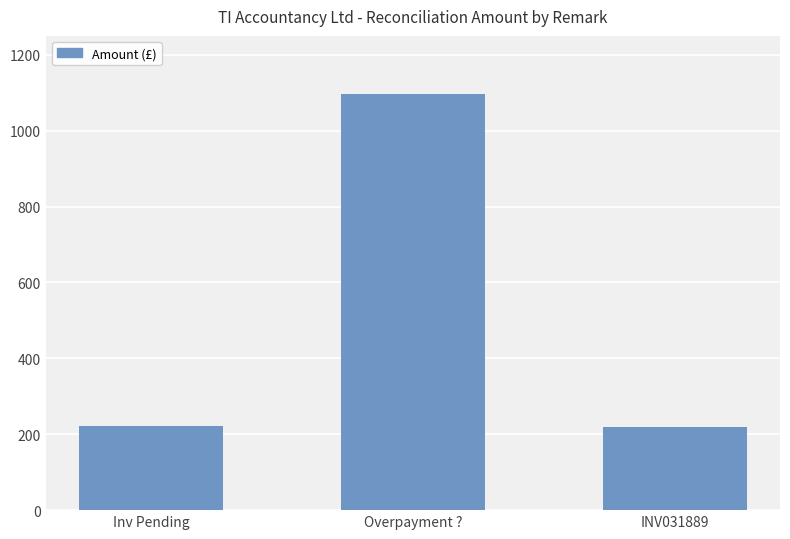

Between Overpayment ? and Inv Pending, which is larger?

Overpayment ?